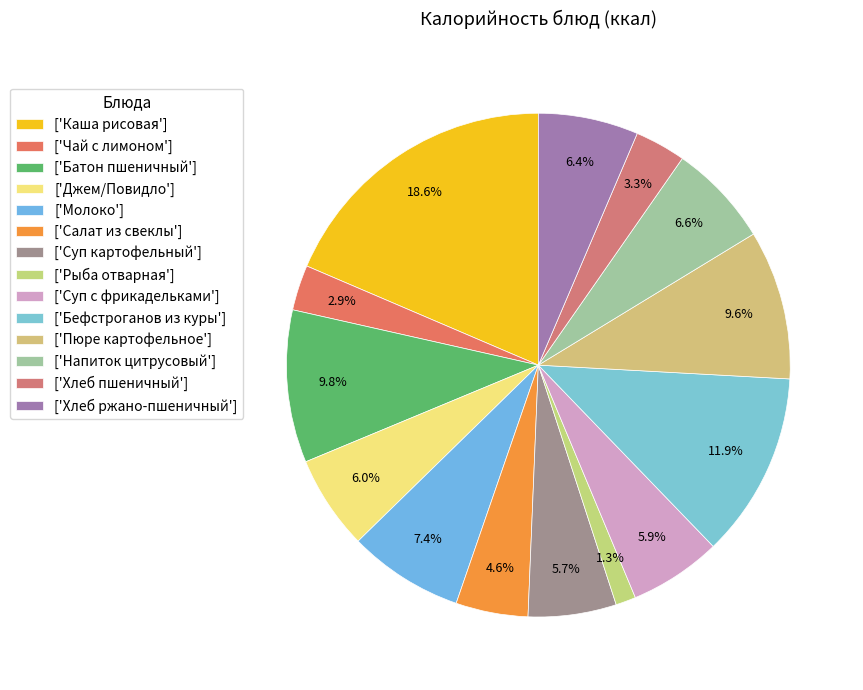

How many segments does this pie chart have?

14